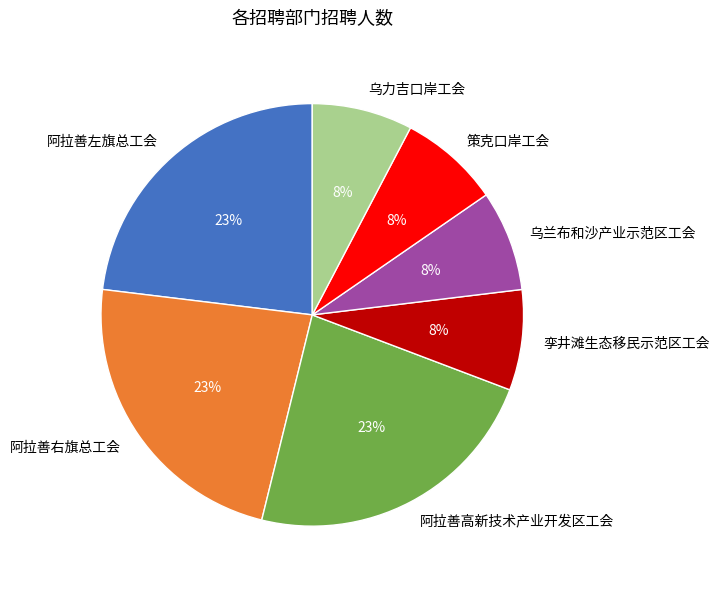

What percentage is the 乌兰布和沙产业示范区工会 slice, to the nearest percent?

8%